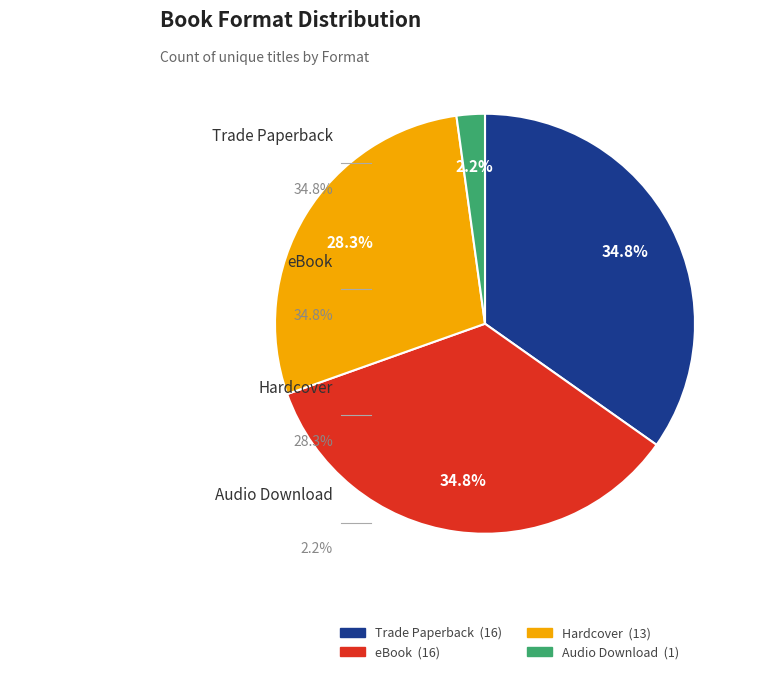

How many segments does this pie chart have?

4